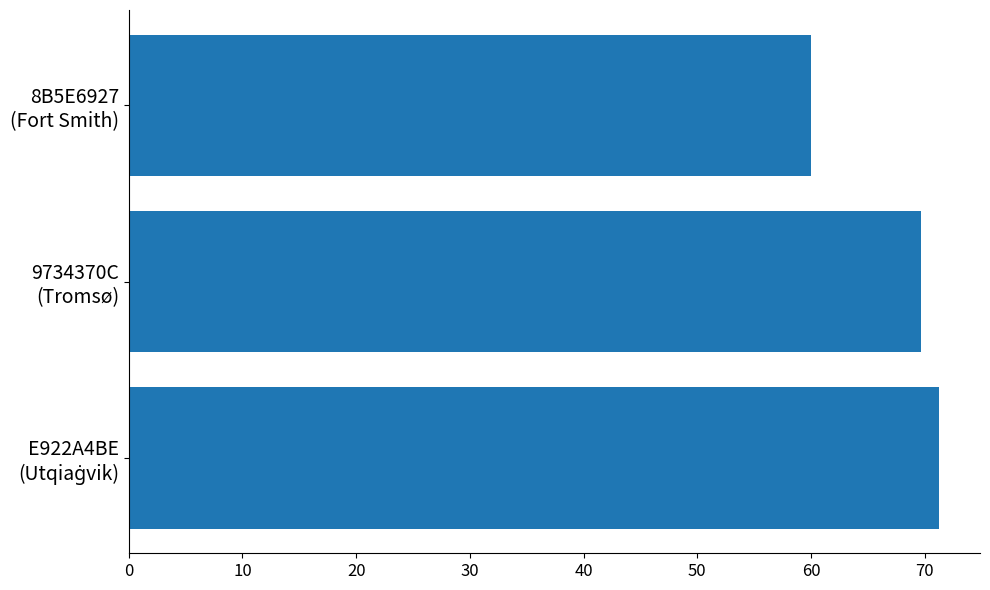

What is the sum of all values?

200.9